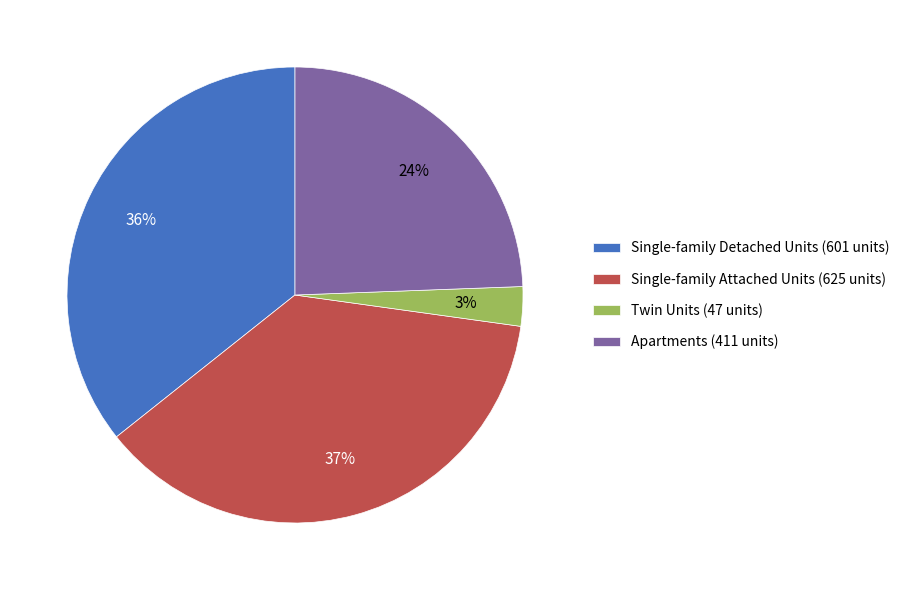

To the nearest percent, what portion does Apartments represent?

24%